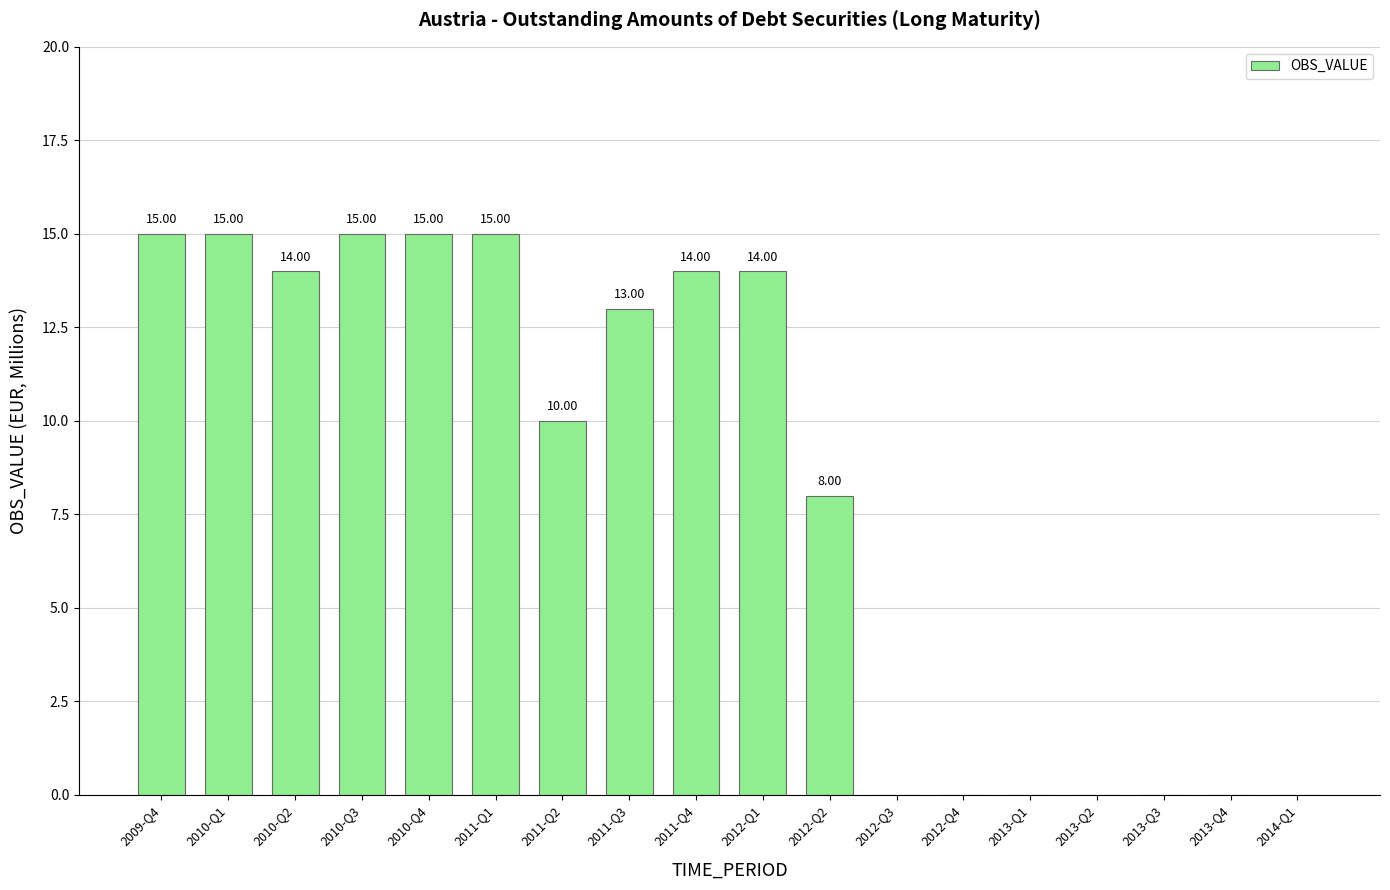

What is the difference between the values at 2010-Q2 and 2013-Q2?

14